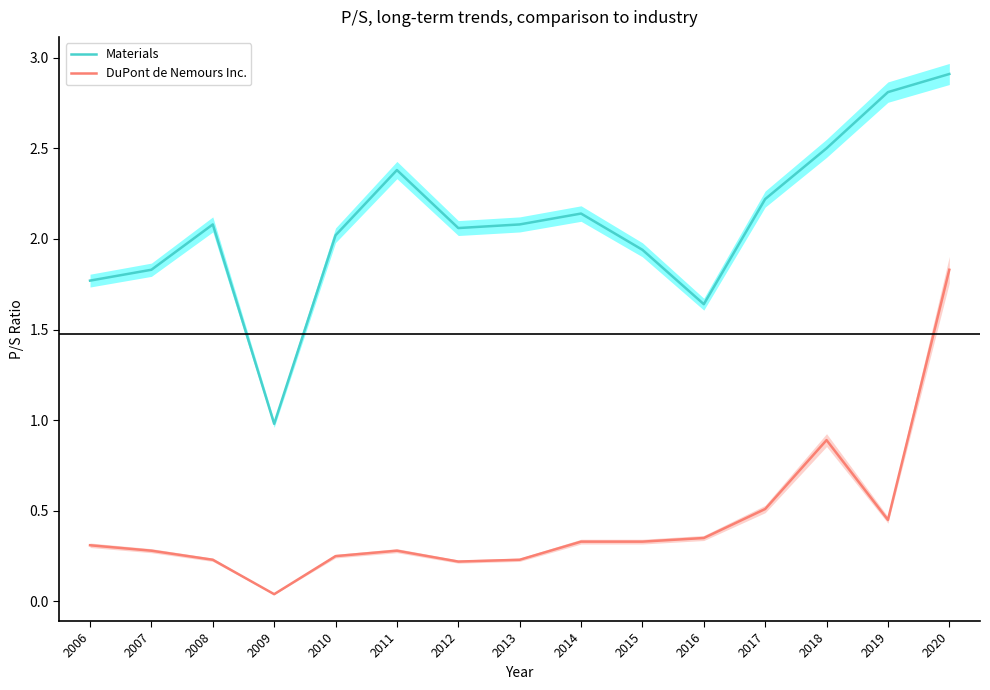

True or false: Materials and DuPont de Nemours Inc. cross at least once.

False